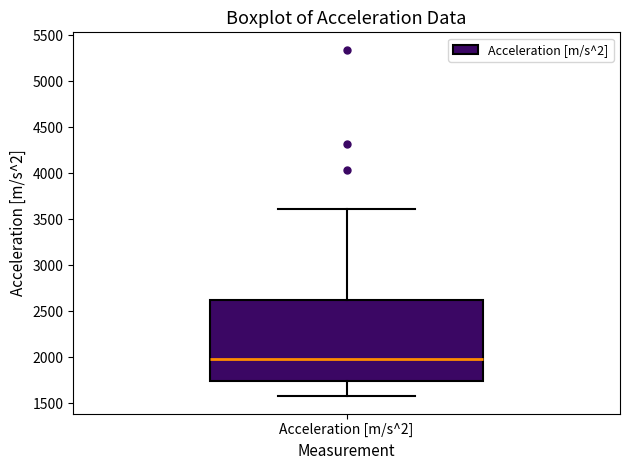

Where does the median line of the box for Acceleration [m/s^2] sit on the y-axis? The values are not printed on the chart, so give them approximately, as read against the axis.

2000